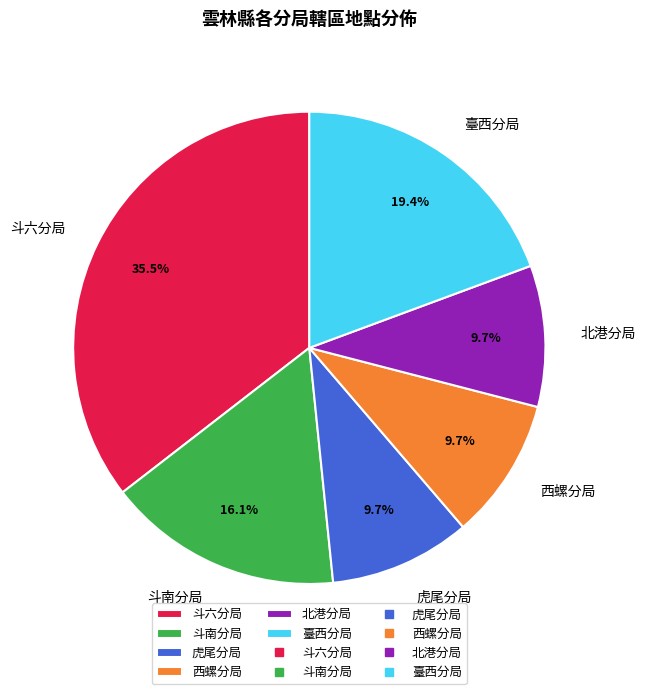

Count the number of slices in the pie.

6